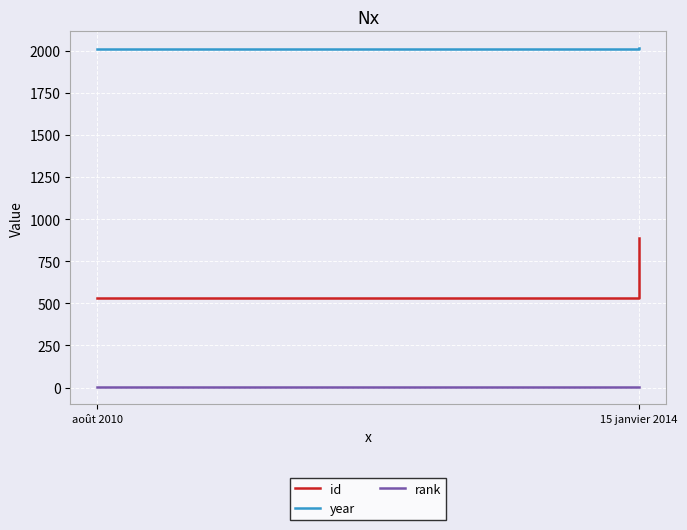

At which category does the chart reach its peak across all series?

15 janvier 2014